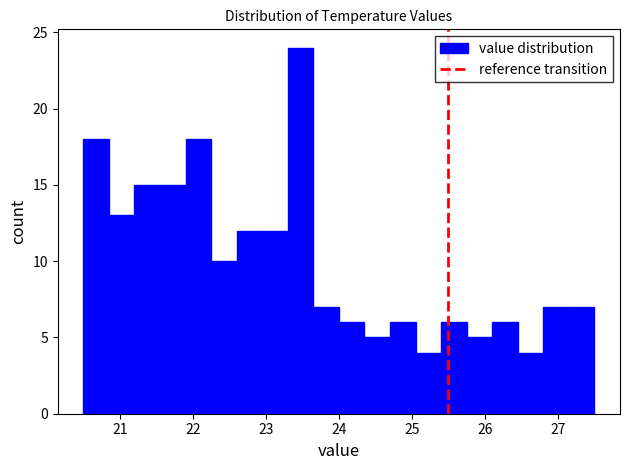

Read against the x-axis, roughly where is the centre of the tallest bar?

23.5